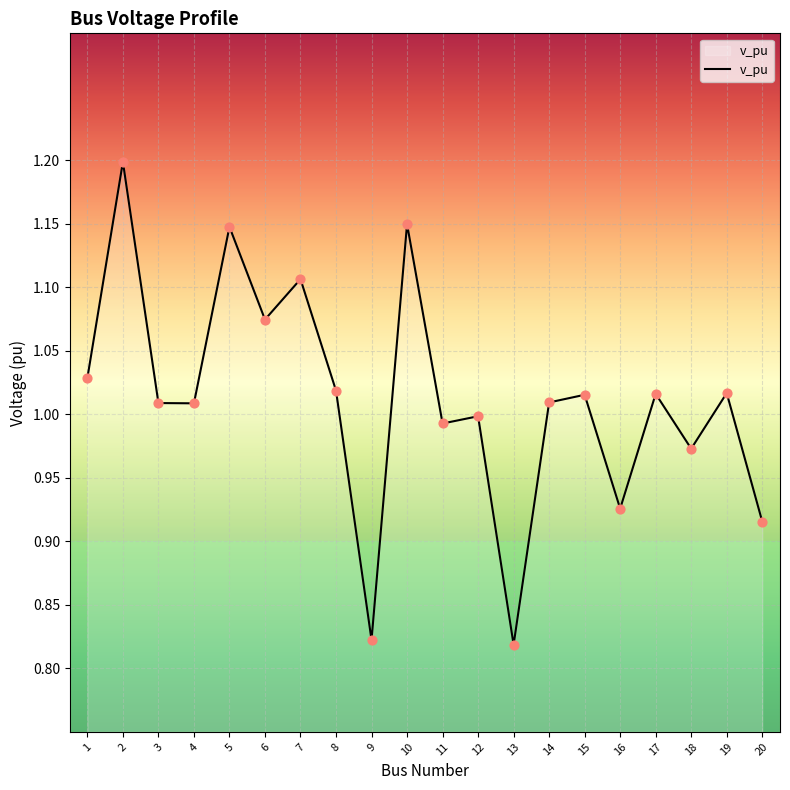

Approximately how many times larger is the value at 2 compared to 4?

1.2